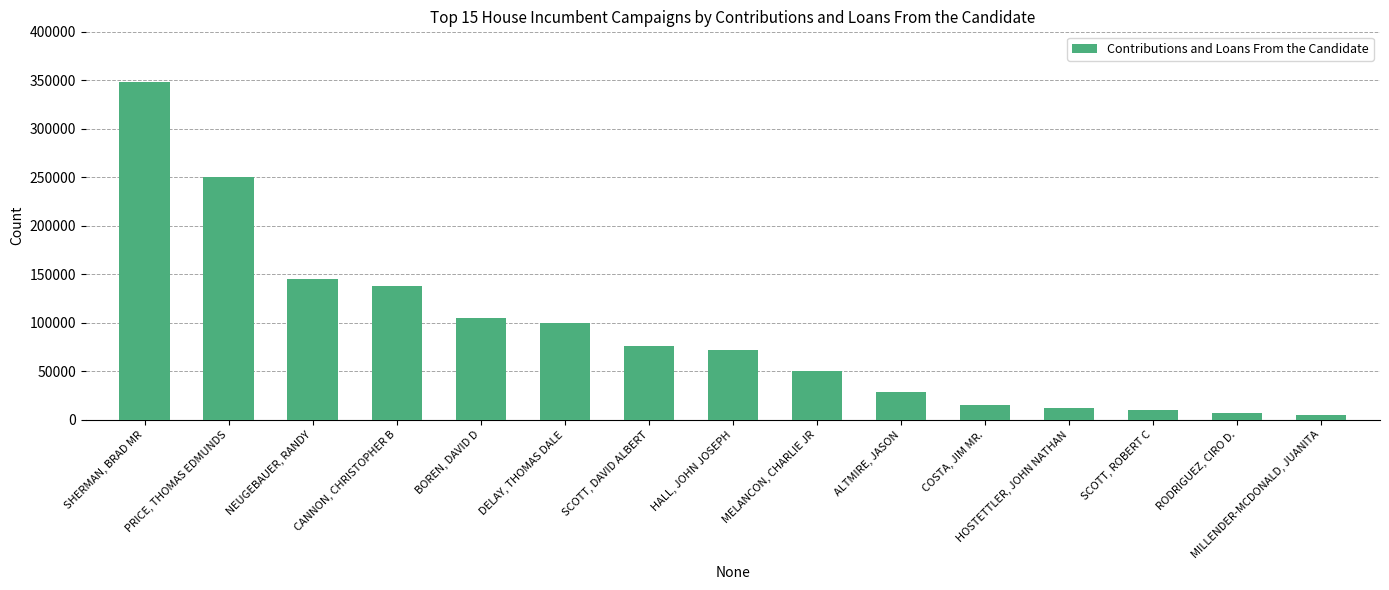

What is the average value?

90929.4